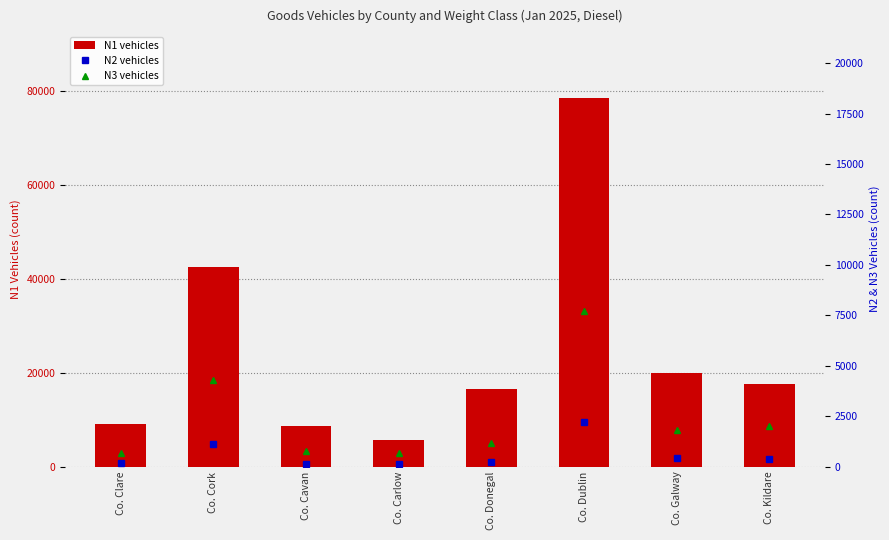

At how many categories does at least one series exceed 63762?

1